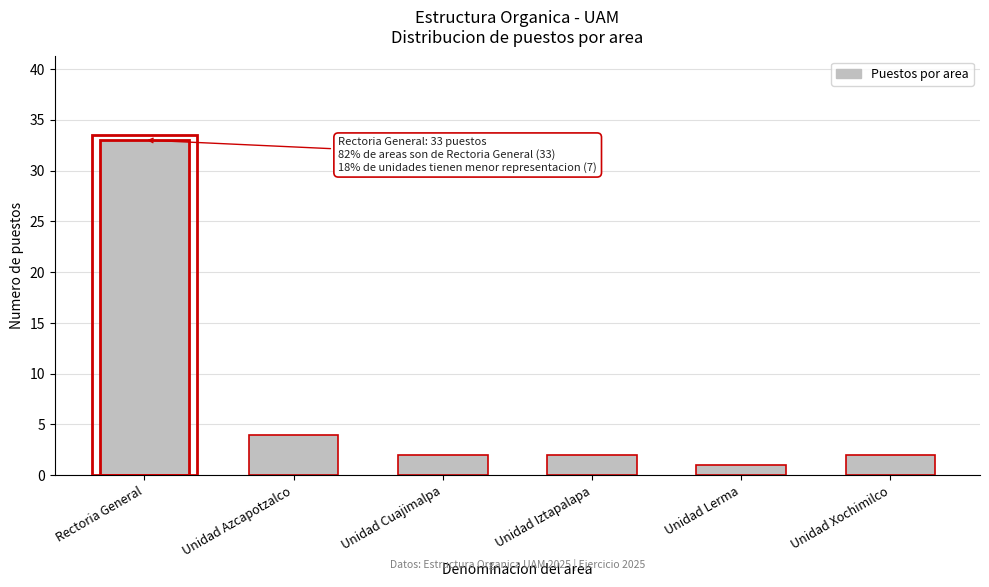

Reading left to right, list all the values displayed in this chart.

33	4	2	2	1	2